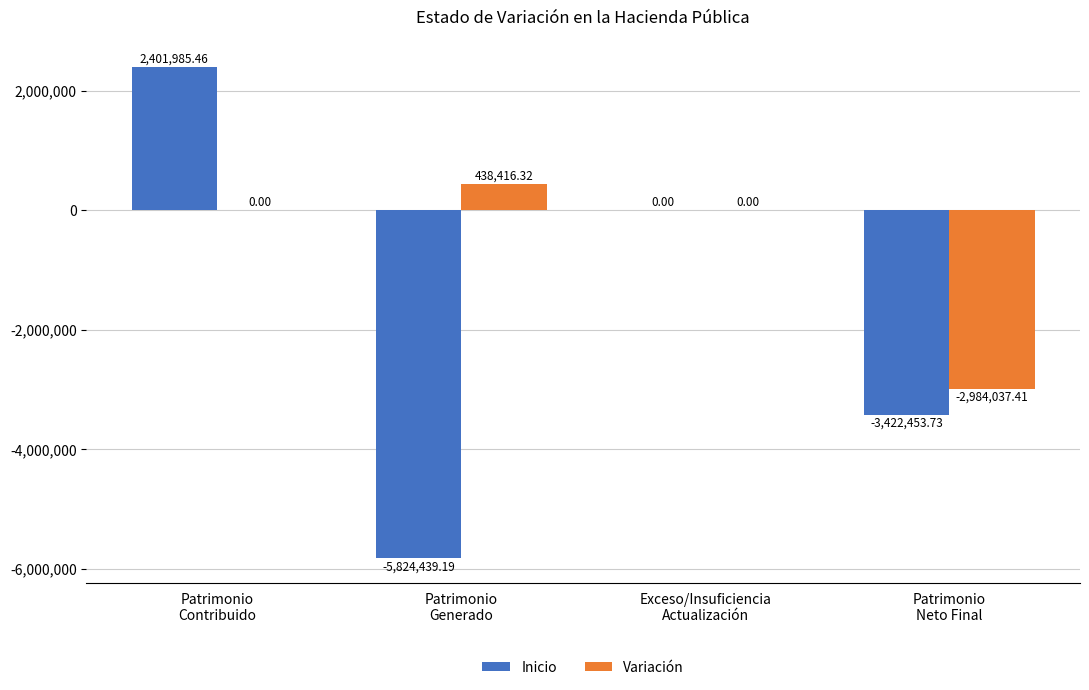

Are the bars grouped side by side (vs. stacked)?

Yes